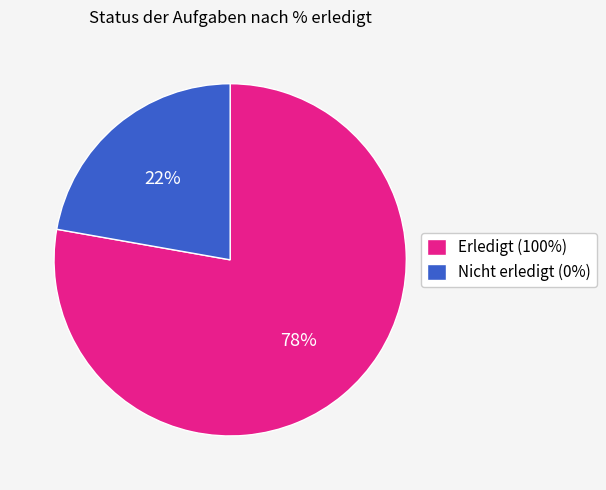

Which category accounts for the majority?

Erledigt (100%)